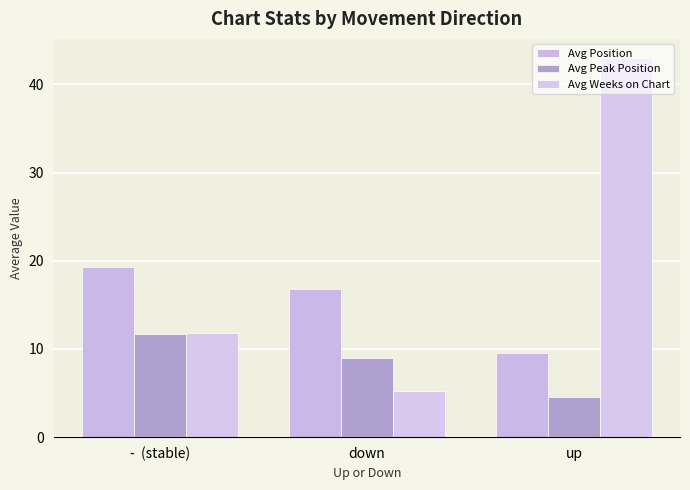

True or false: Avg Weeks on Chart has a value of 17.0 at -  (stable).

False